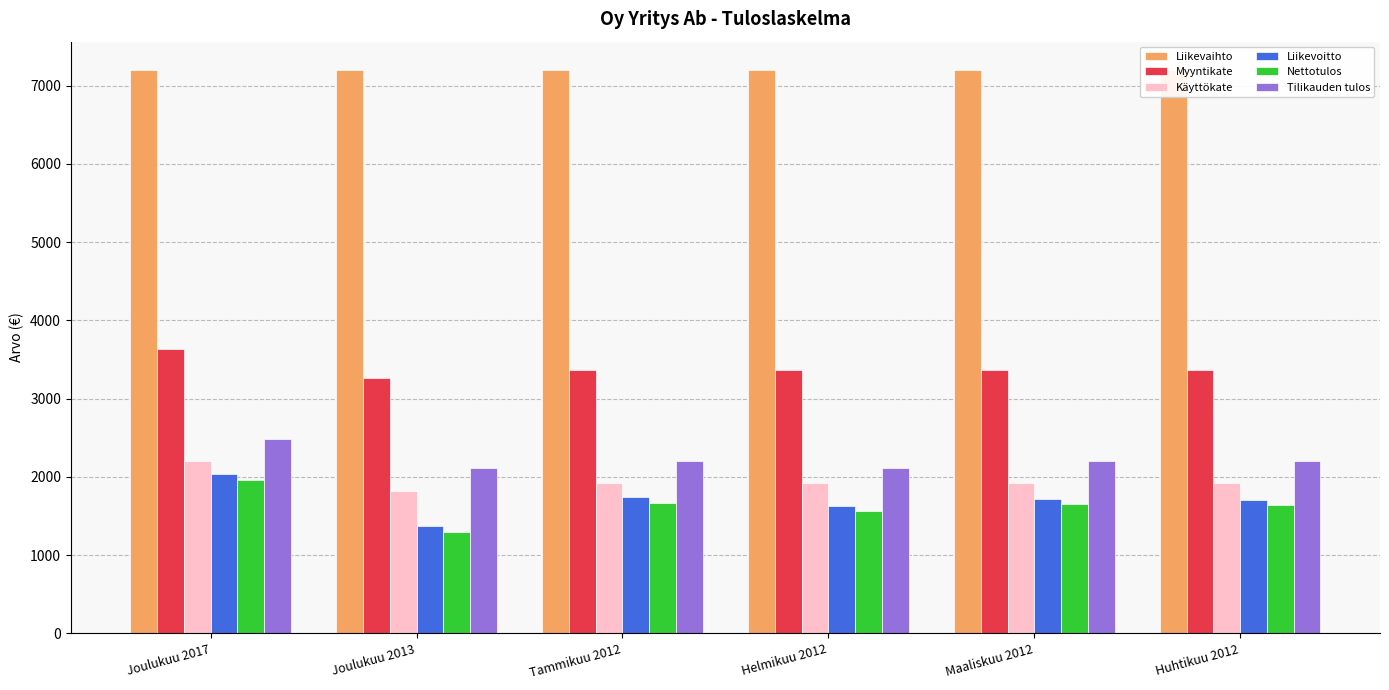

What is the sum of all Liikevoitto values?

10216